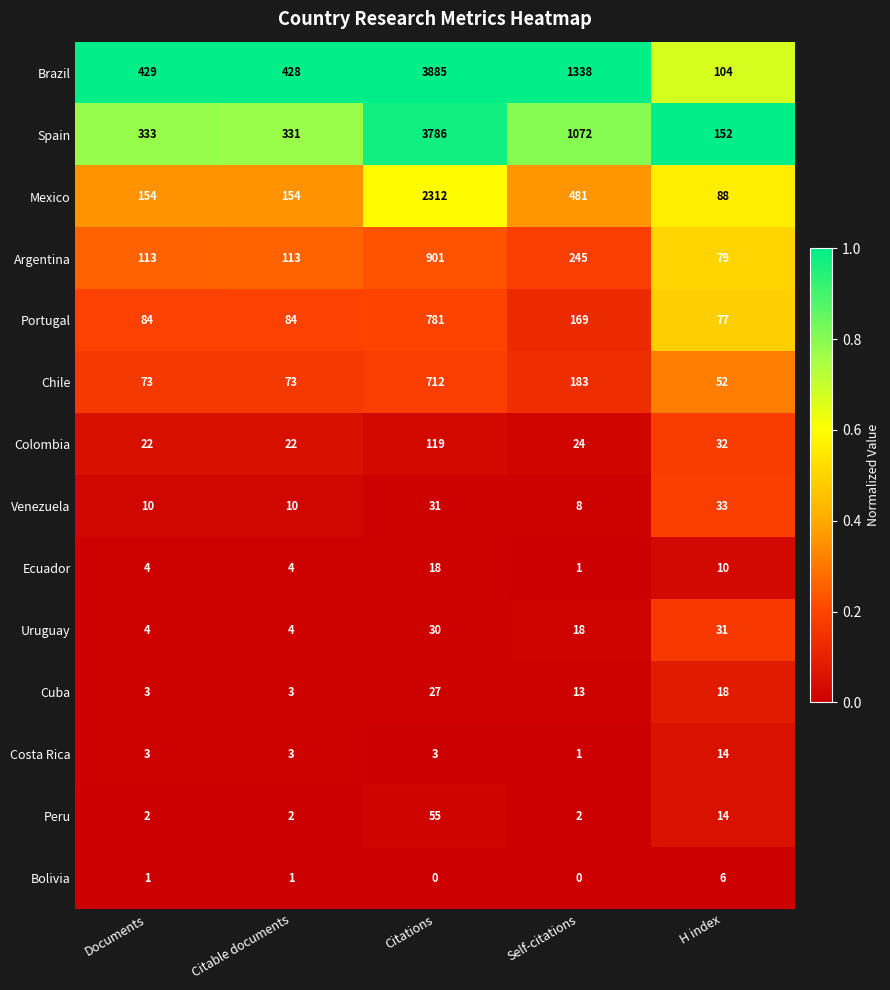

At which label is Chile closest to 382?

Self-citations